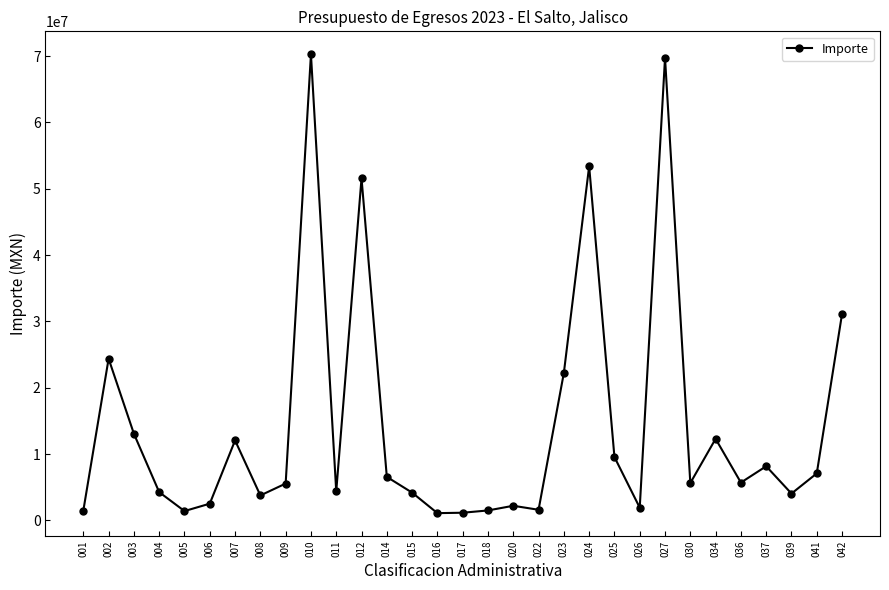

Where does the data first go above 5629944?

002